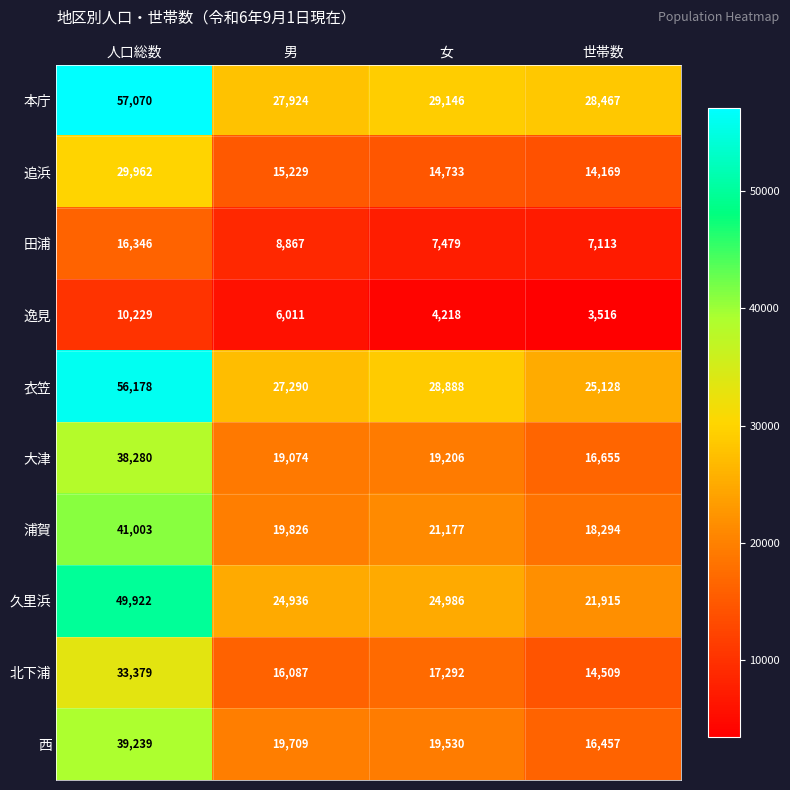

Count the number of categories in the chart.

4